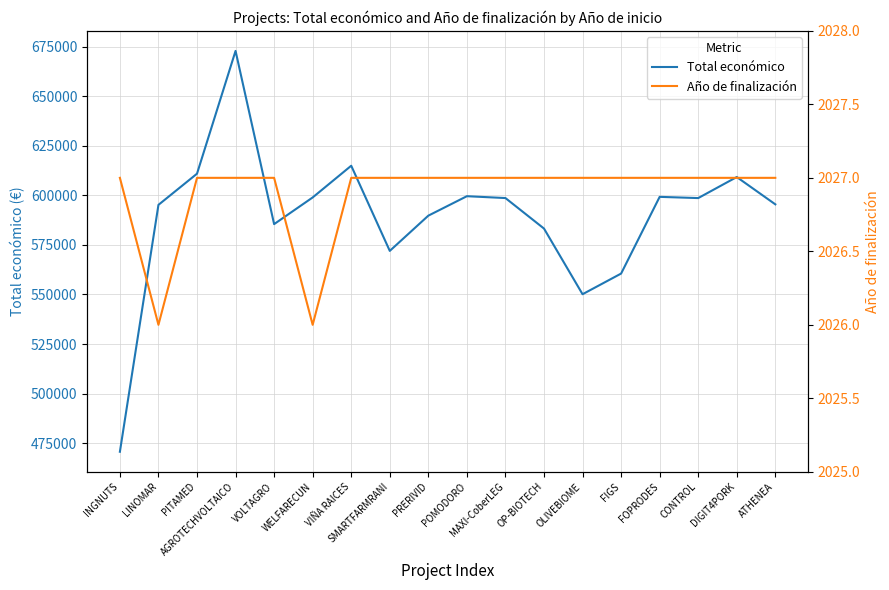

In Año de finalización, how many points are lower than both neighbors (excluding endpoints)?

2